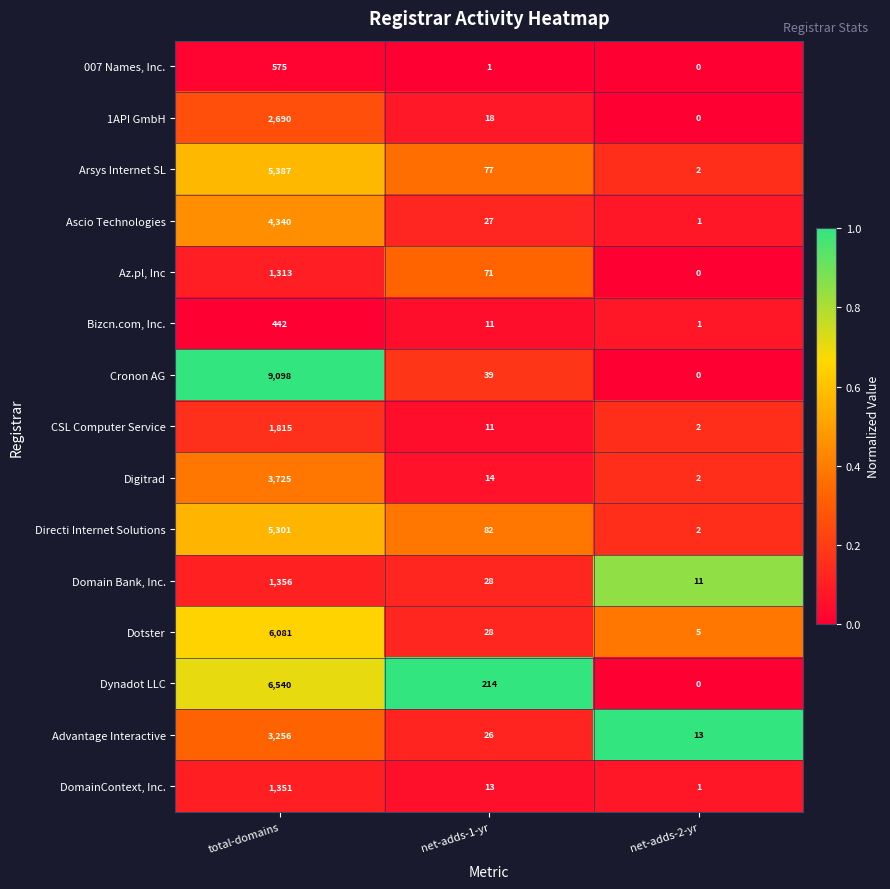

True or false: CSL Computer Service has a value of 669 at total-domains.

False